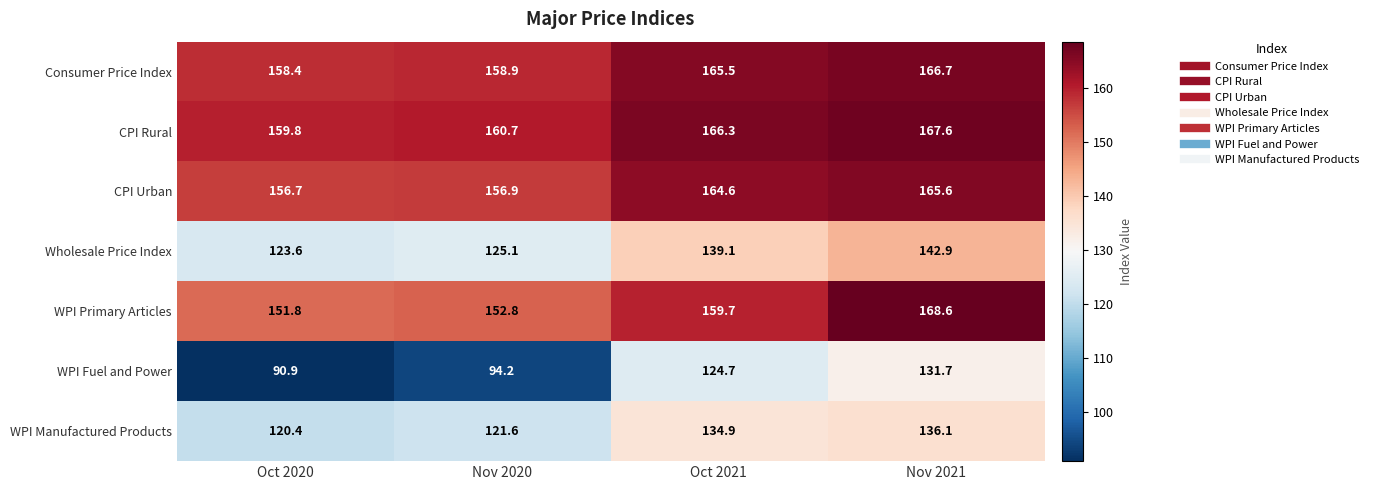

The value of WPI Primary Articles at Oct 2020 is 151.8. True or false?

True